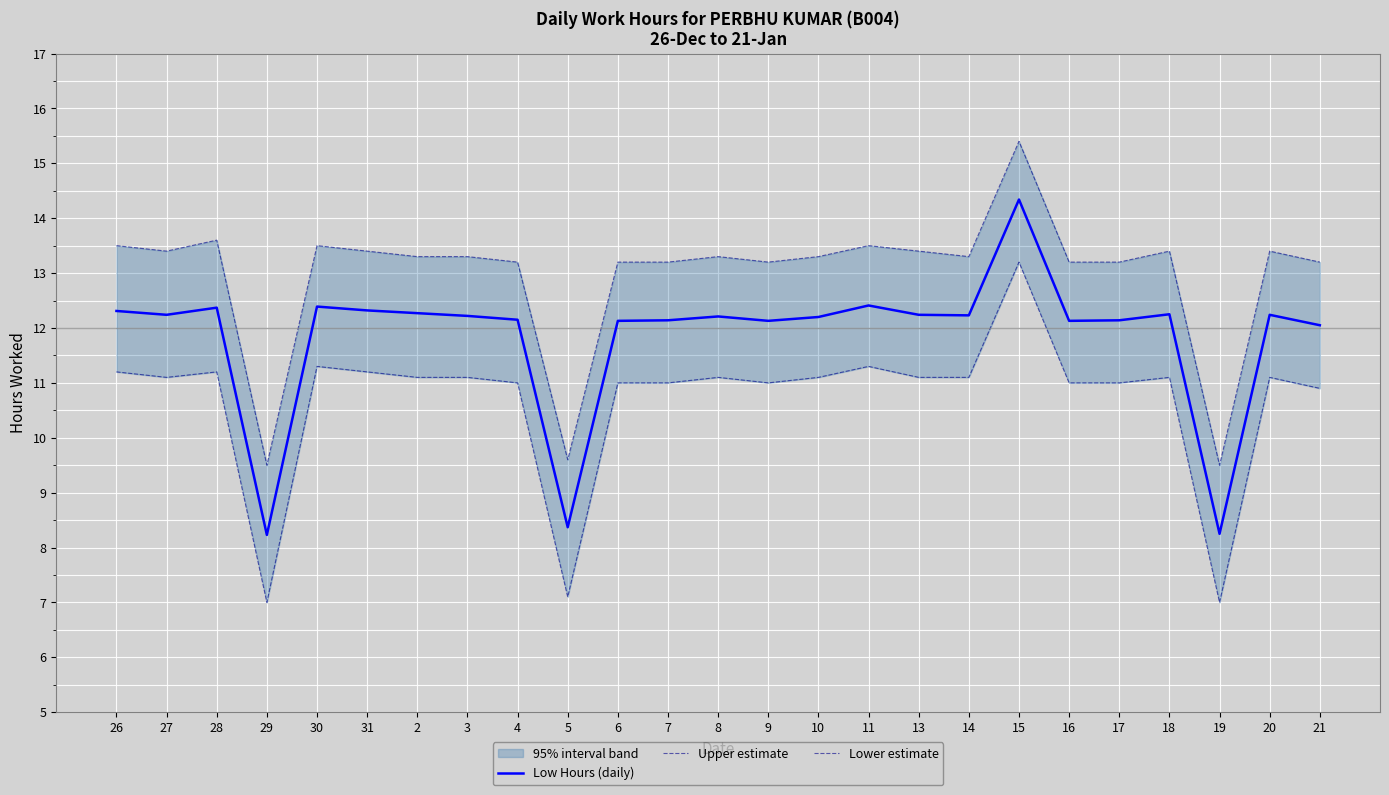

How many values in the Upper estimate series are below 13?

3